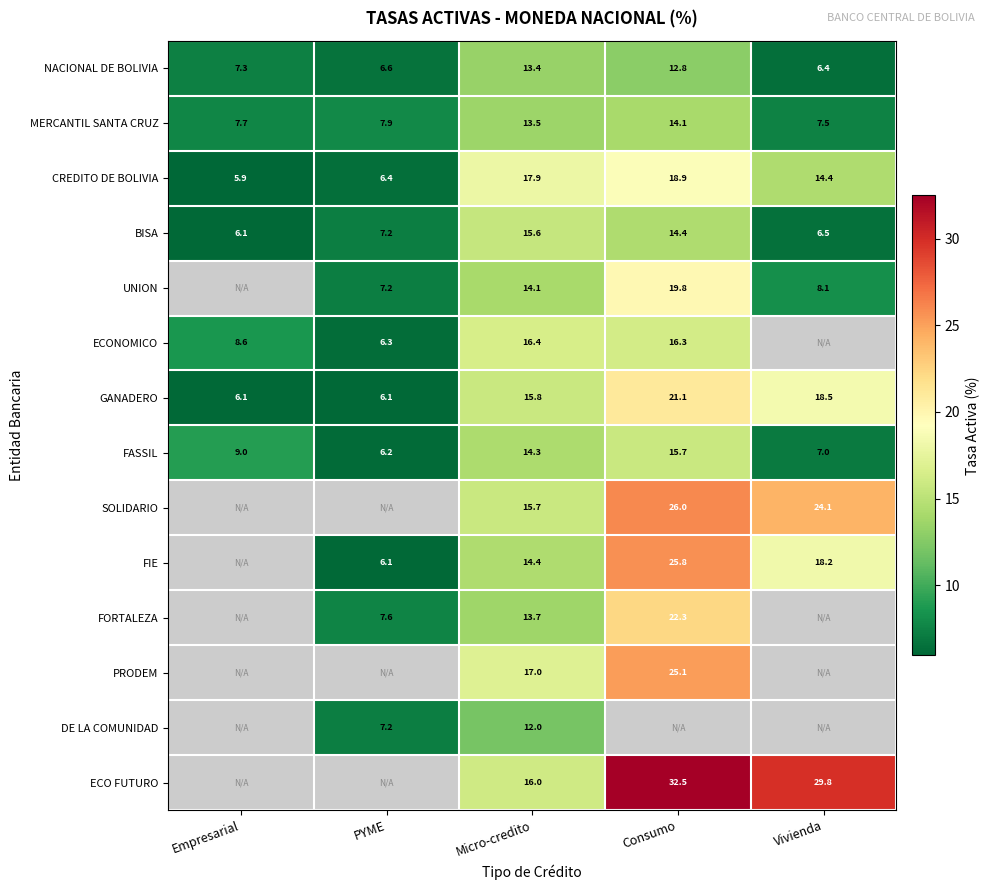

At how many categories does at least one series exceed 31?

1